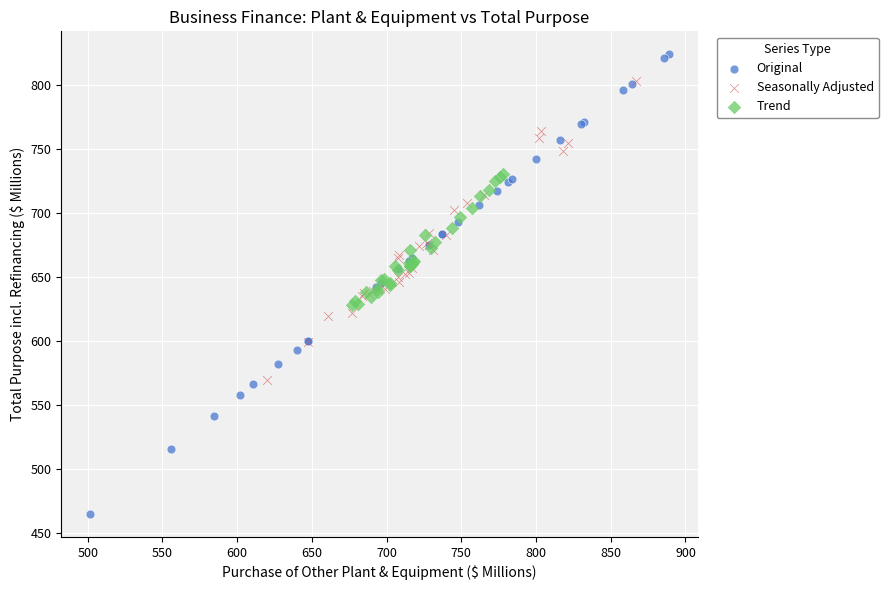

Which series reaches the minimum Y coordinate?

Original